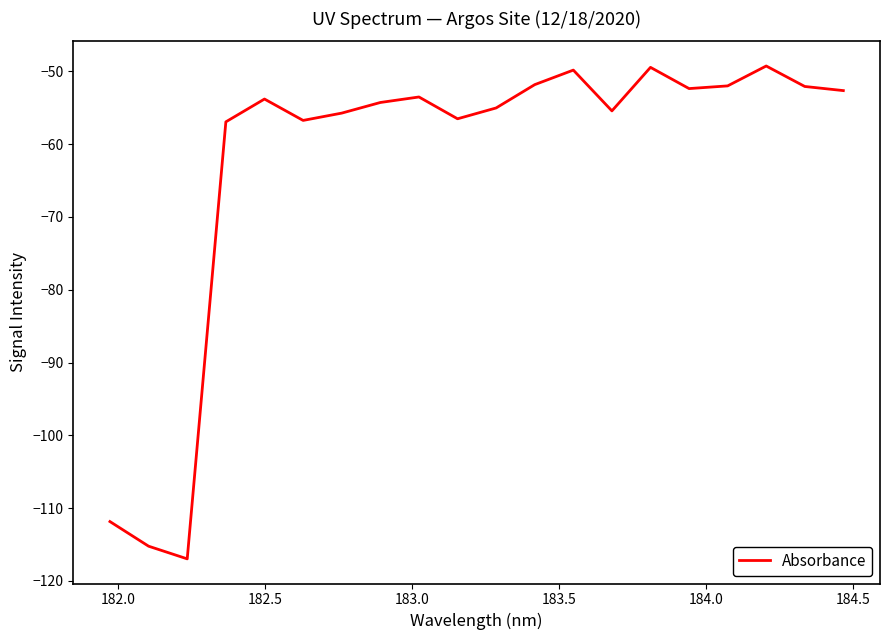

What is the maximum value shown in the chart?

-49.3